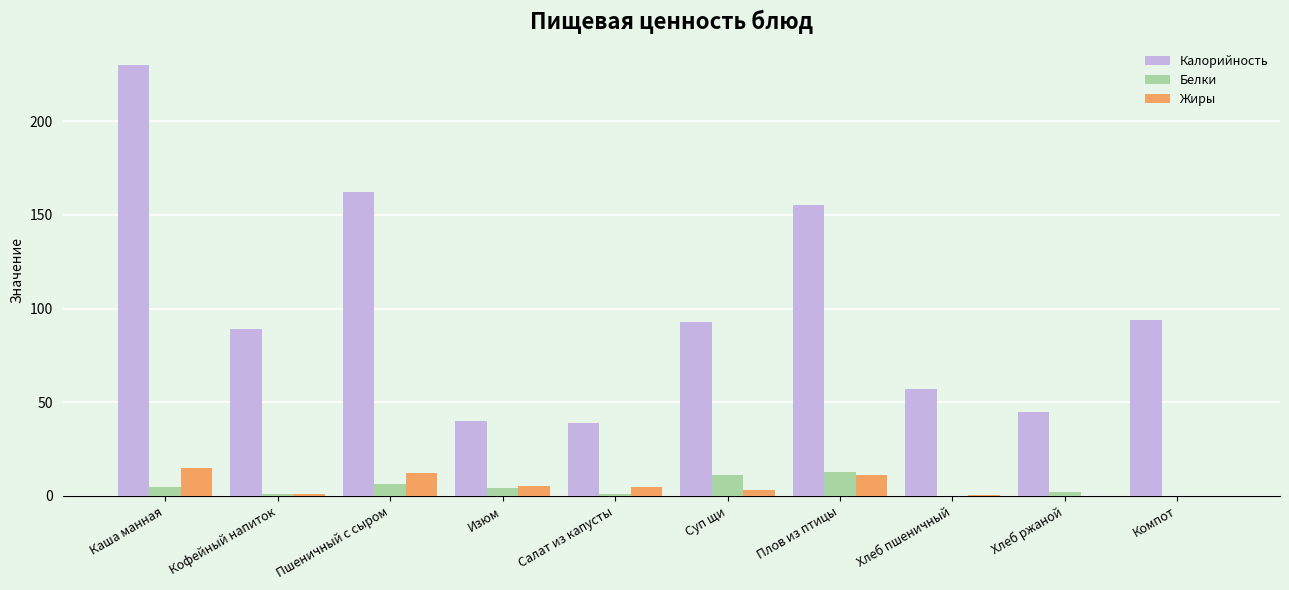

Where is Калорийность nearest to the value 134?

Плов из птицы